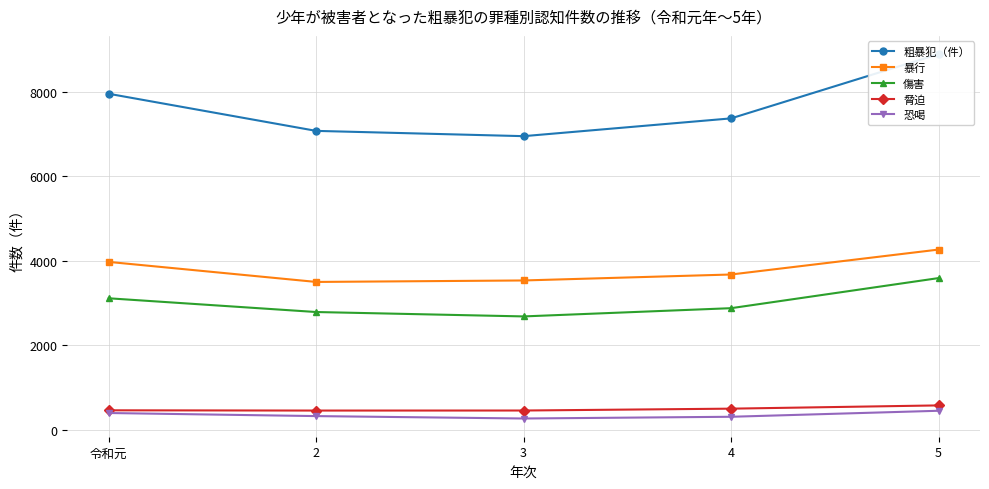

Is the value of 暴行 at 令和元 greater than the value of 恐喝 at 3?

Yes